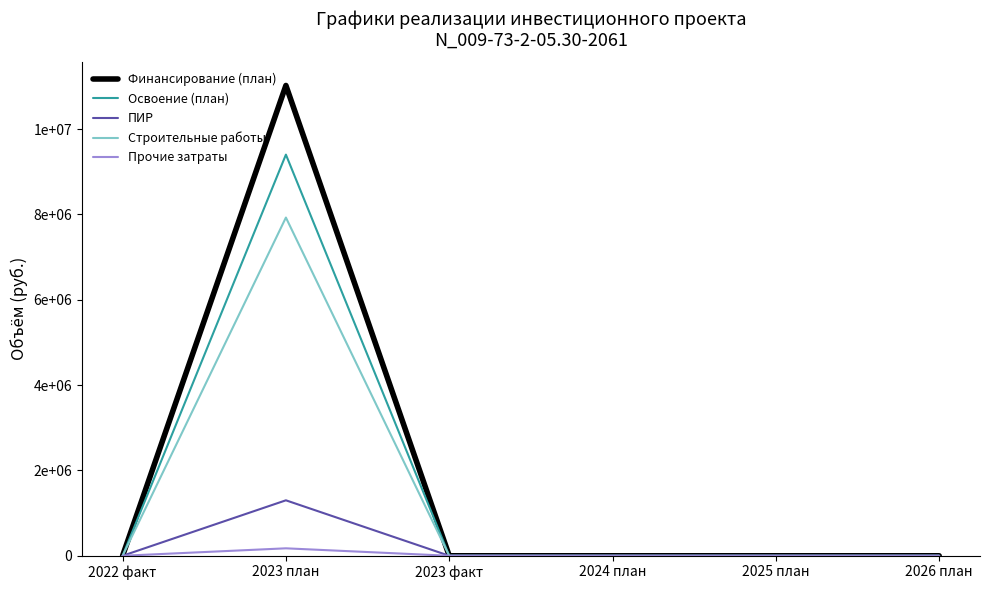

The Освоение (план) series shows 5548124 at 2024 план. True or false?

False